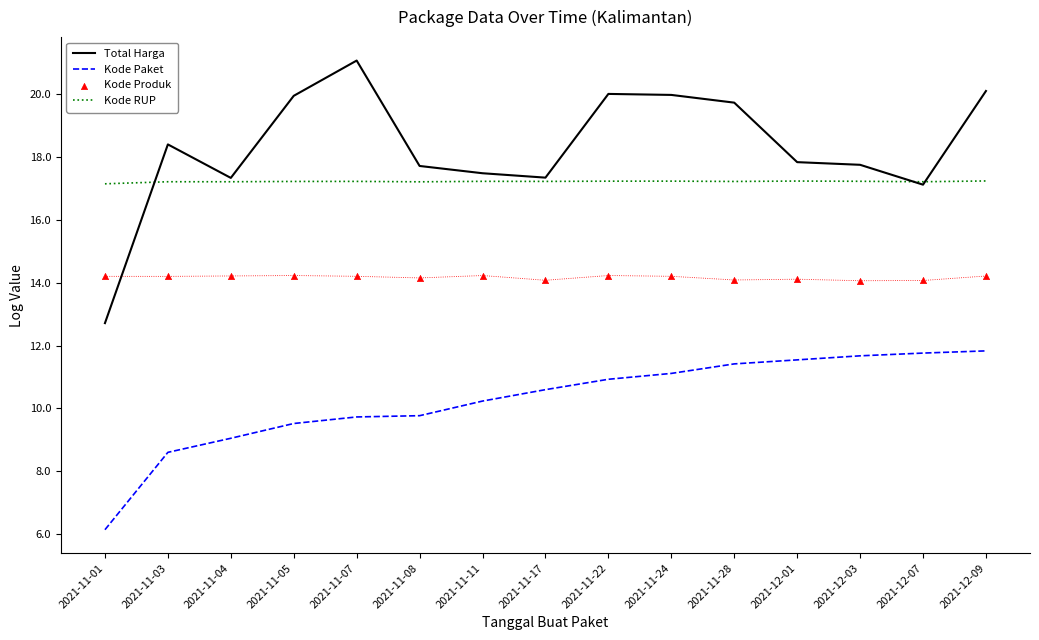

At which category is the sum across all series the highest?

2021-12-09